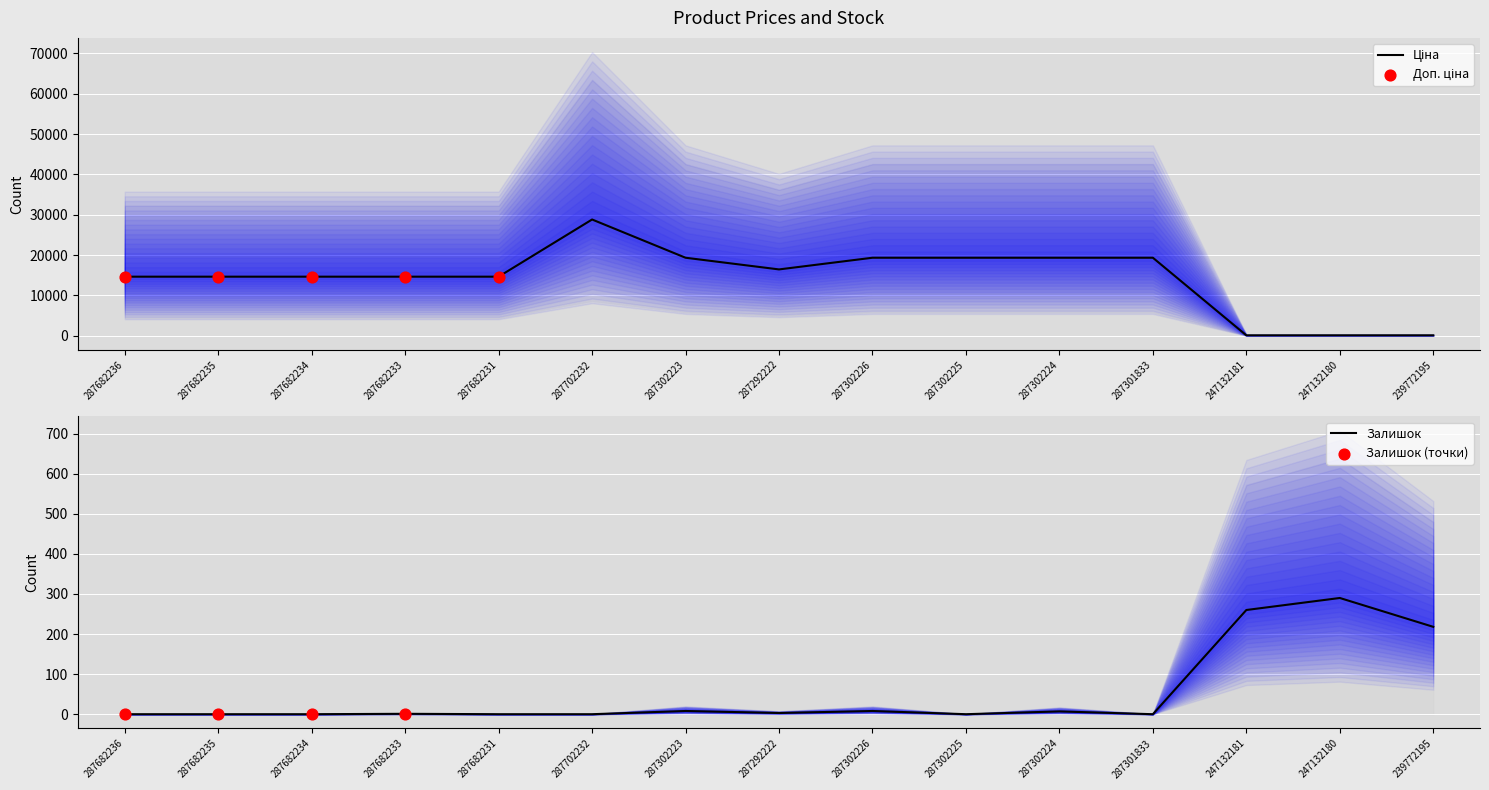

Which series has the widest spread of Y values?

Ціна